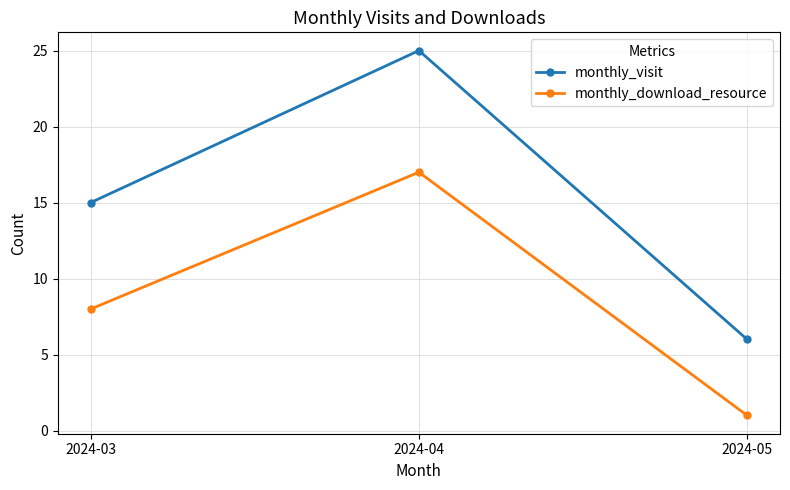

Reading left to right, list all the values displayed in this chart.

monthly_visit: 2024-03=15	2024-04=25	2024-05=6
monthly_download_resource: 2024-03=8	2024-04=17	2024-05=1